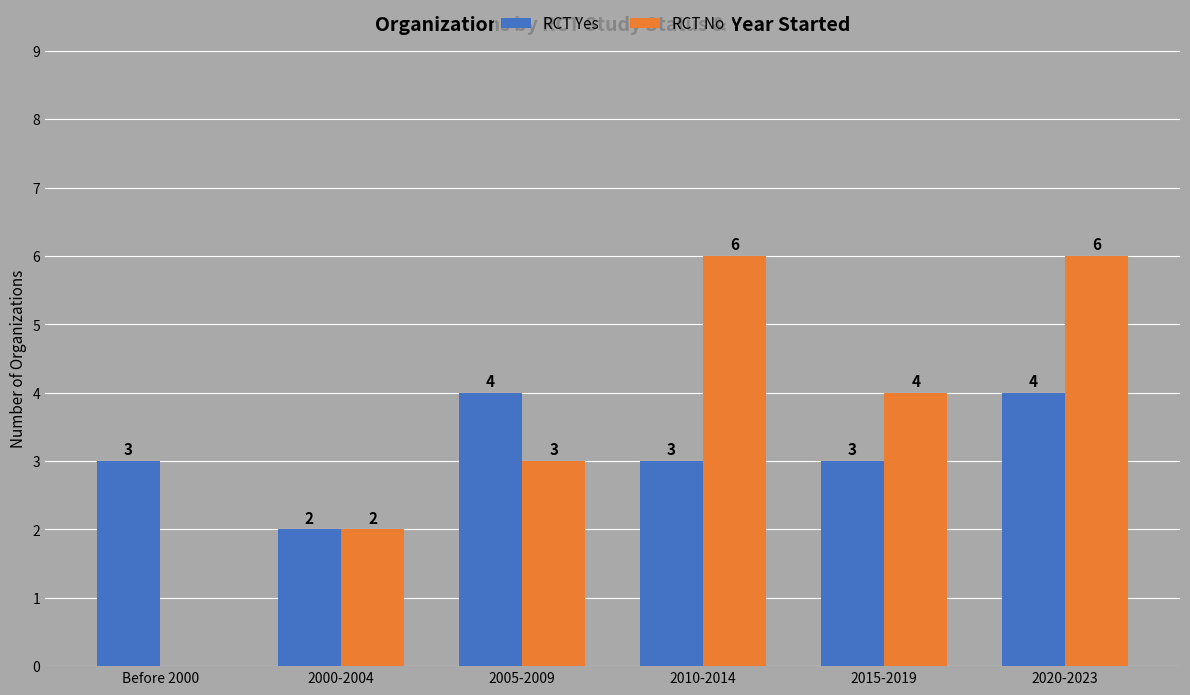

What is the maximum value for RCT Yes?

4